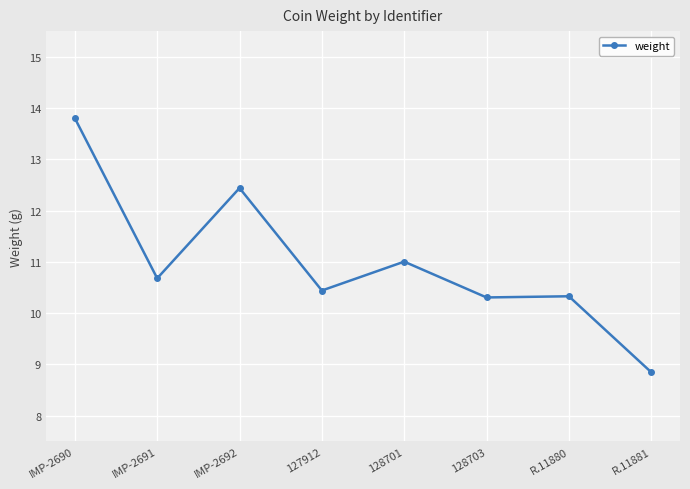

What is the approximate value at 127912?

10.4